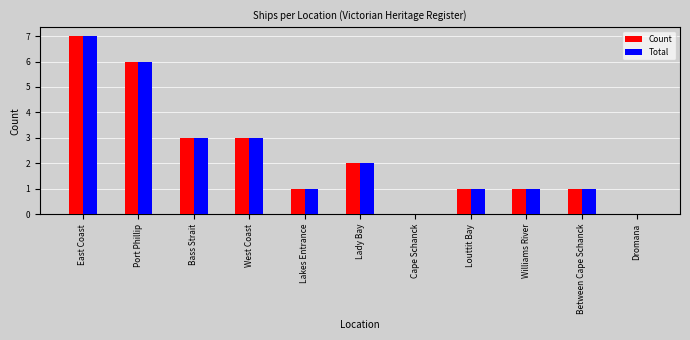

What is the difference between the Total values at West Coast and Lady Bay?

1